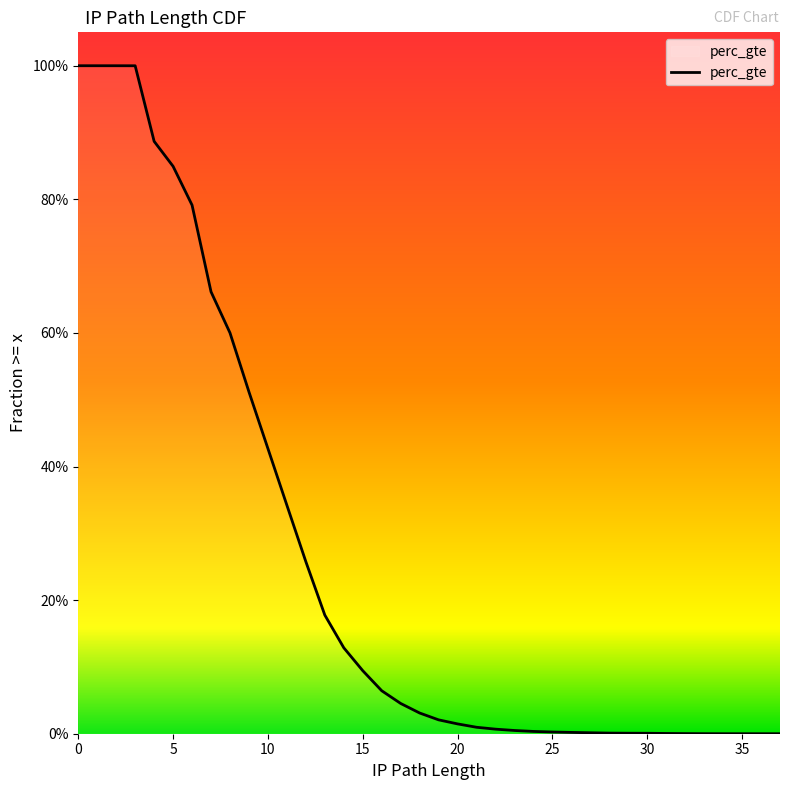

How many lines are shown in the chart?

1